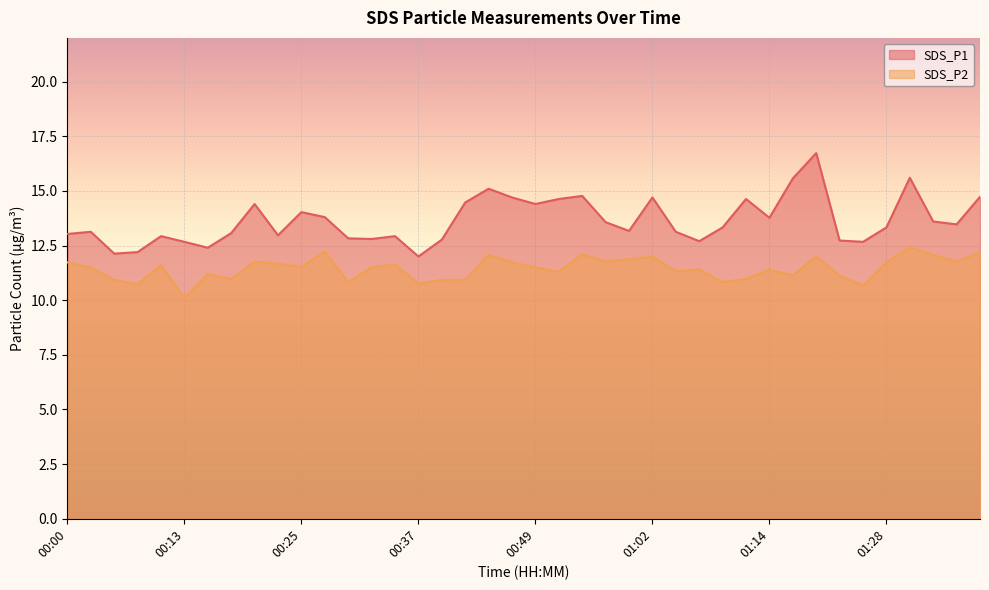

Rank the series by their maximum value, from lowest to highest.

SDS_P2, SDS_P1